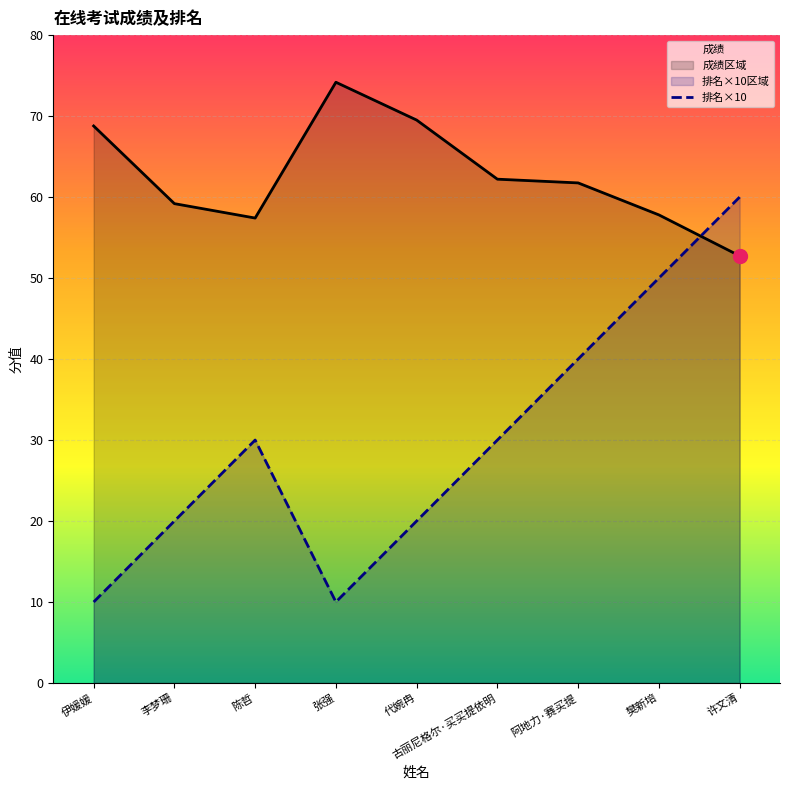

Count the number of categories in the chart.

9